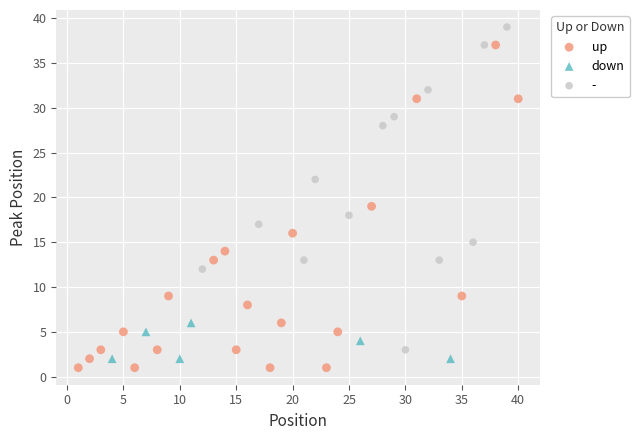

What are all the series names shown in the legend?

up, down, -